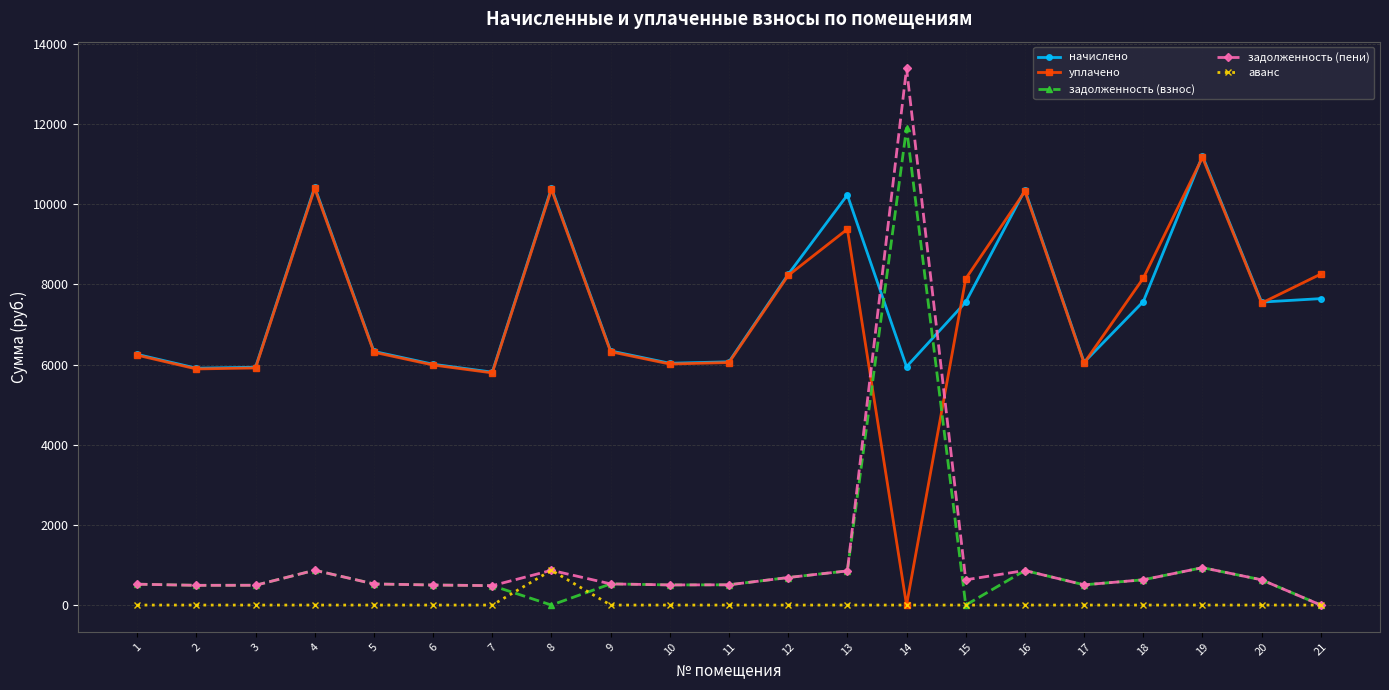

What is the maximum value shown in the chart?

13387.3